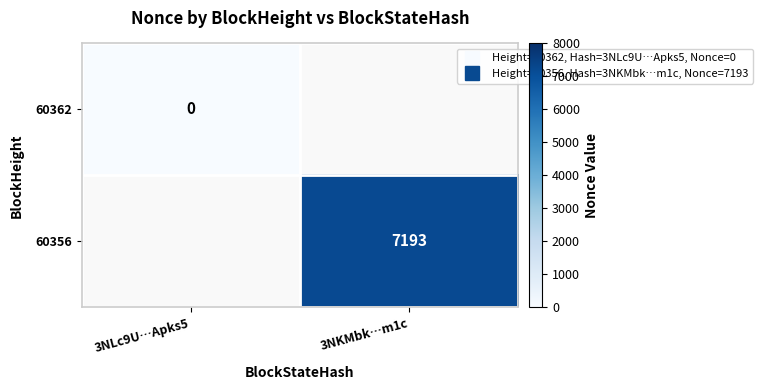

Which category has the lowest value in the 60362 series?

3NLc9U…Apks5